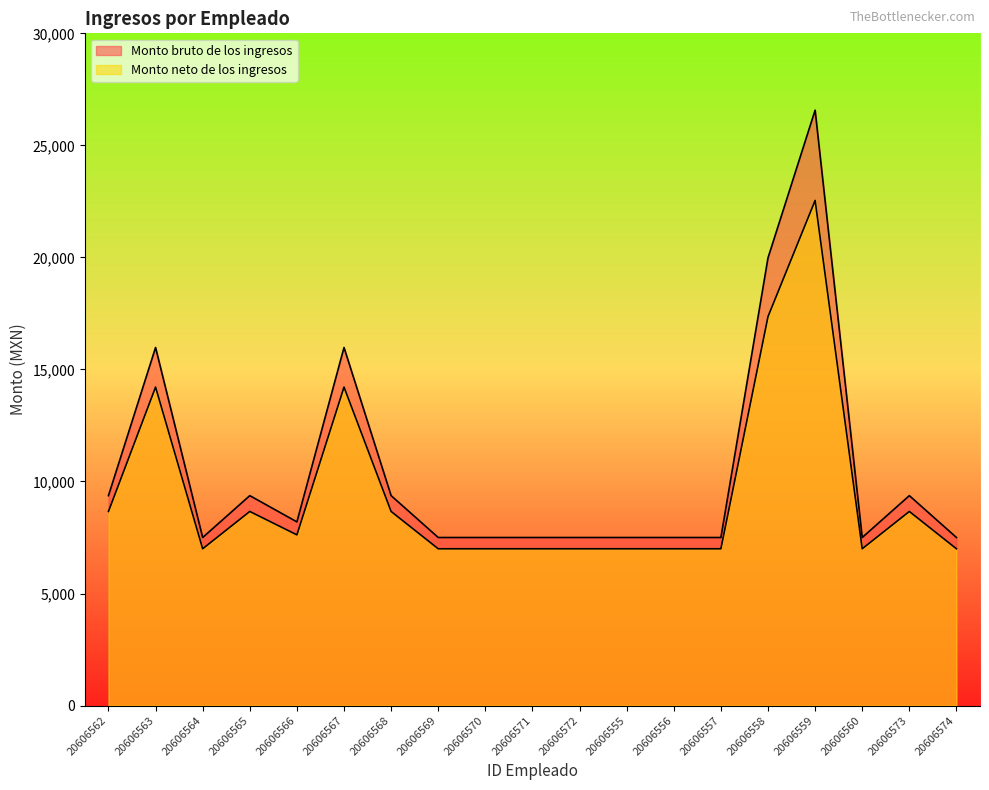

What is the sum of all Monto neto de los ingresos values?

180562.6